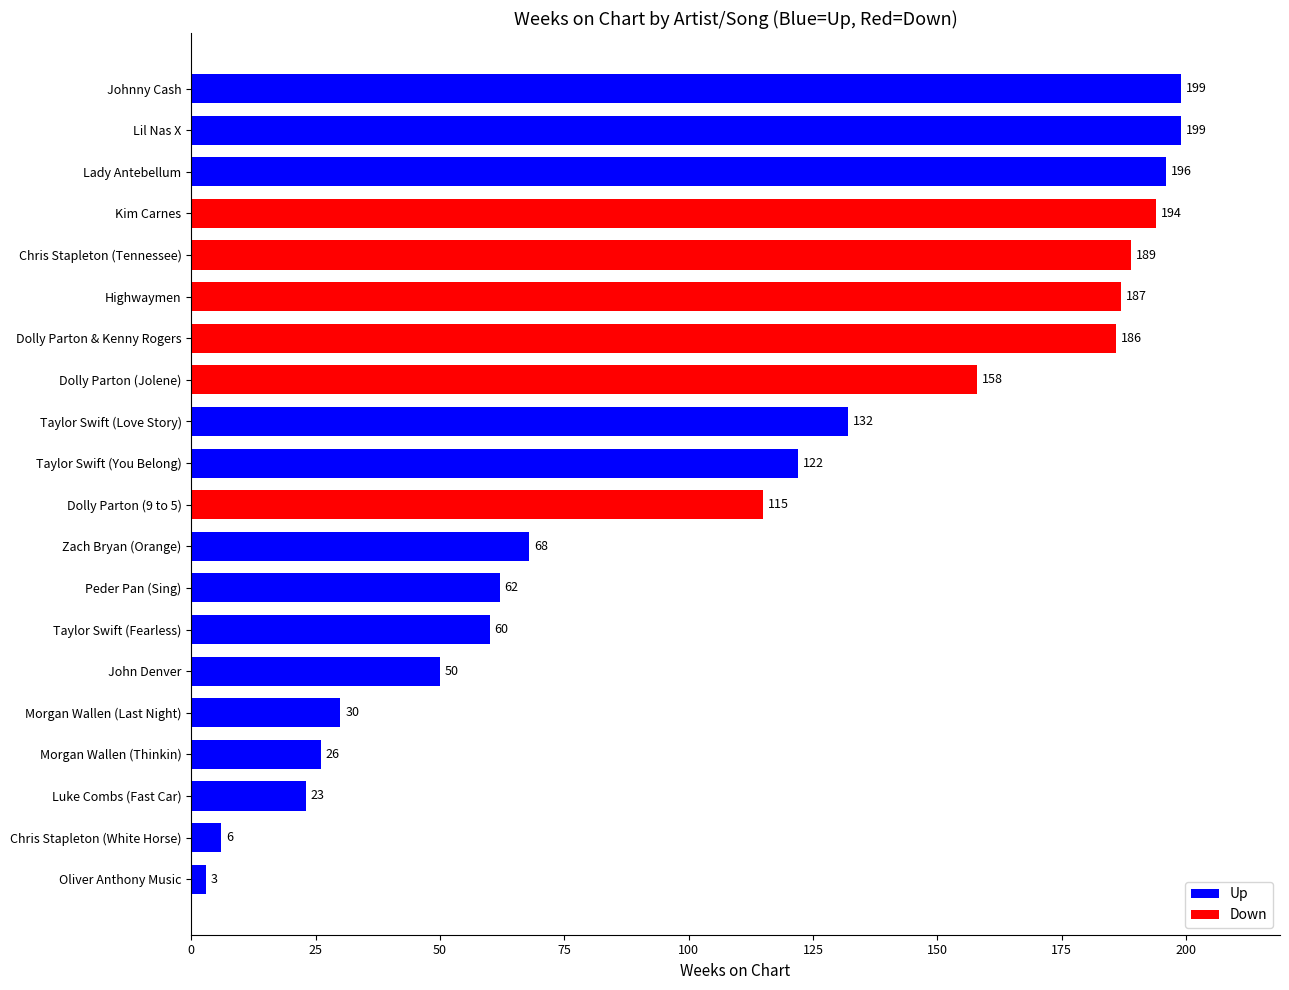

Read the value at Highwaymen, to the nearest 5.

185